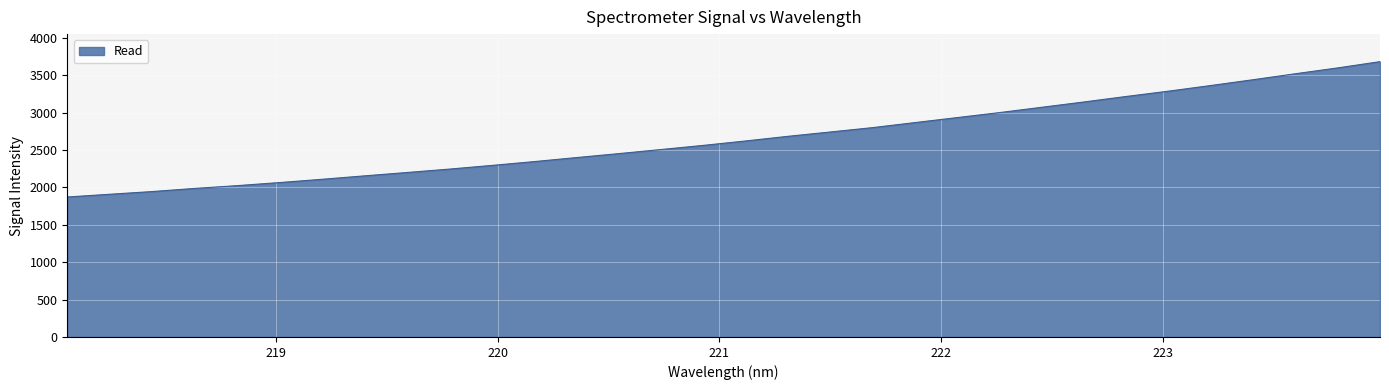

What is the greatest value displayed?

3683.3